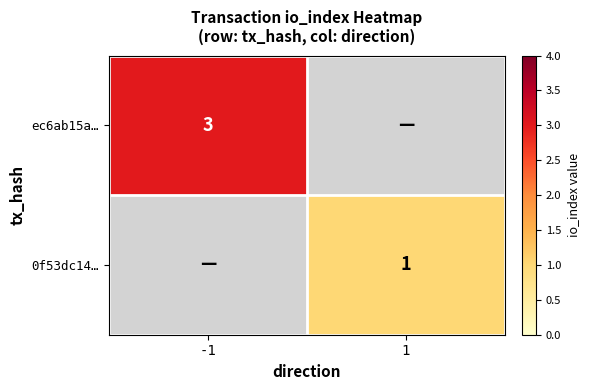

The value of ec6ab15a… at -1 is 3. True or false?

True